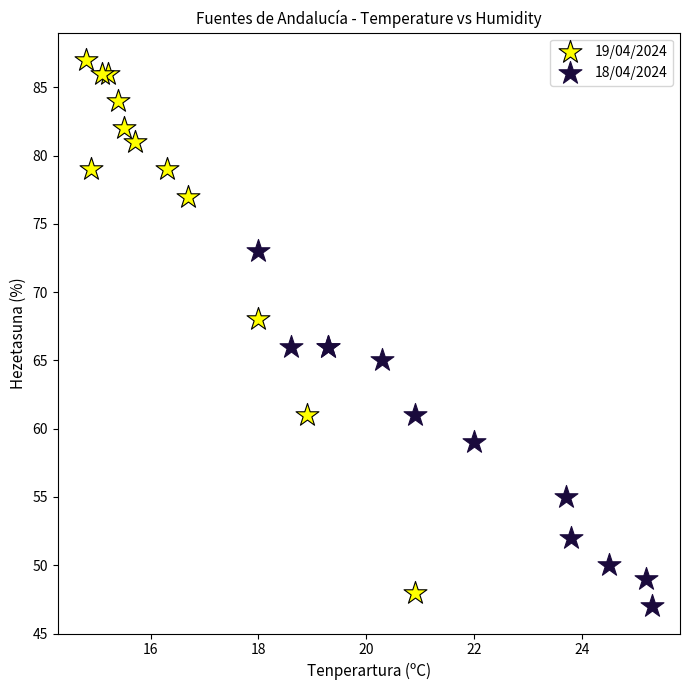

Which series contains the highest Y value?

19/04/2024